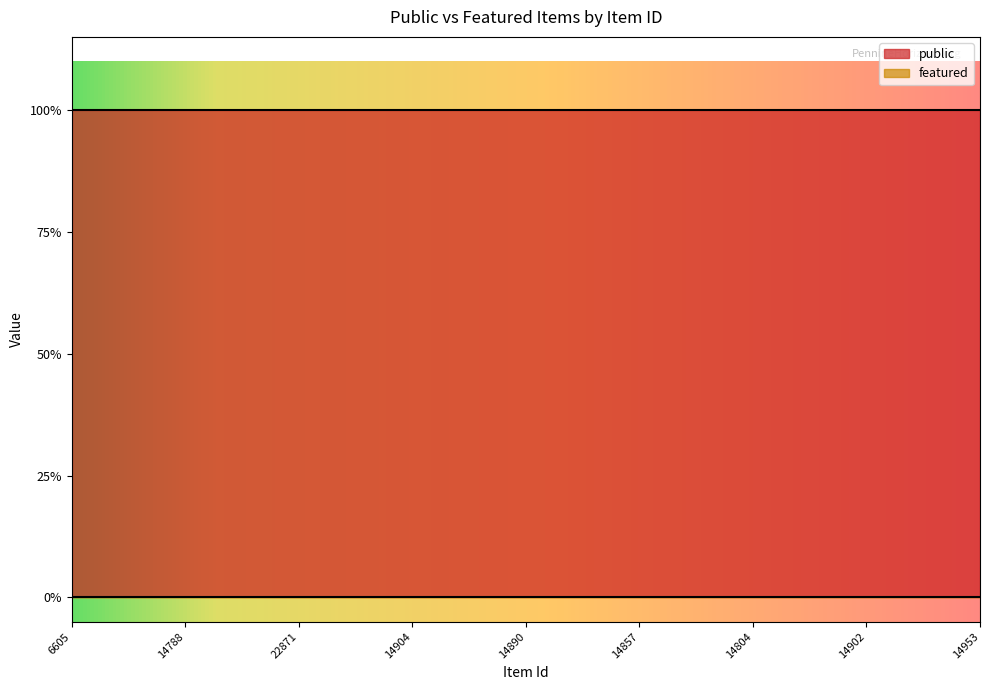

At which label does public reach its peak?

6605